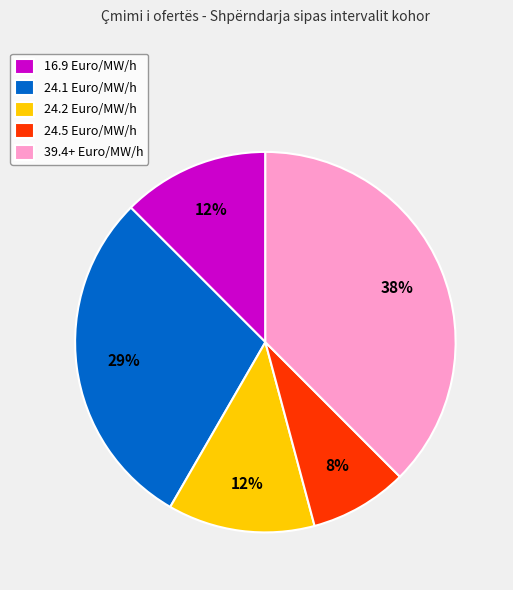

To the nearest percent, what is the combined percentage of 16.9 Euro/MW/h and 24.1 Euro/MW/h?

42%